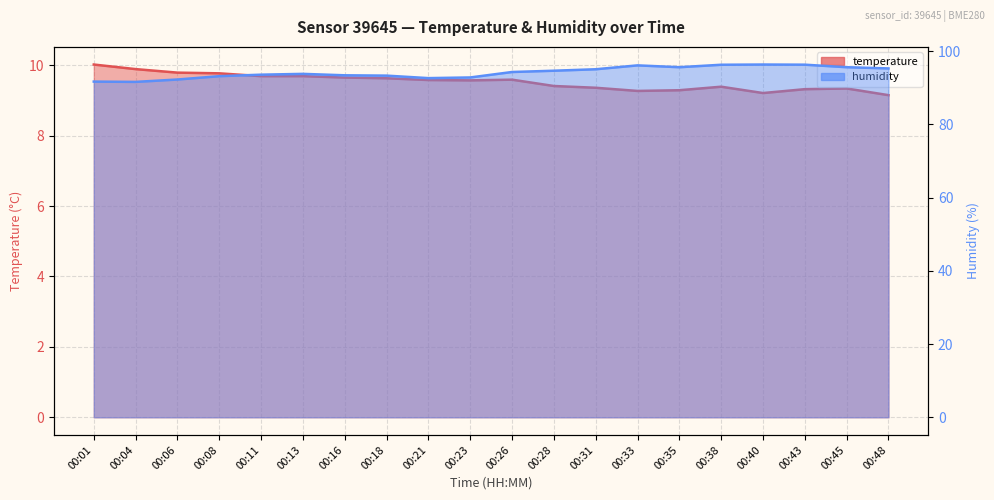

True or false: temperature and humidity cross at least once.

False